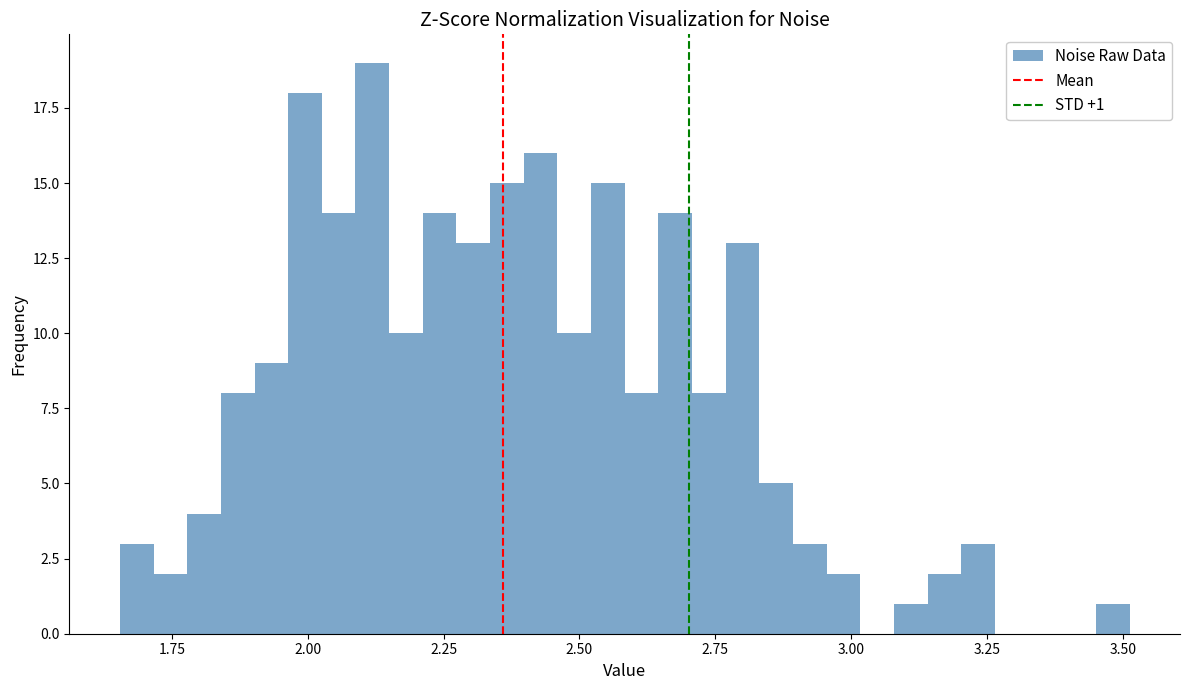

Around what value on the x-axis is the tallest bar? Give the approximate position of its centre, as read against the axis.

2.10